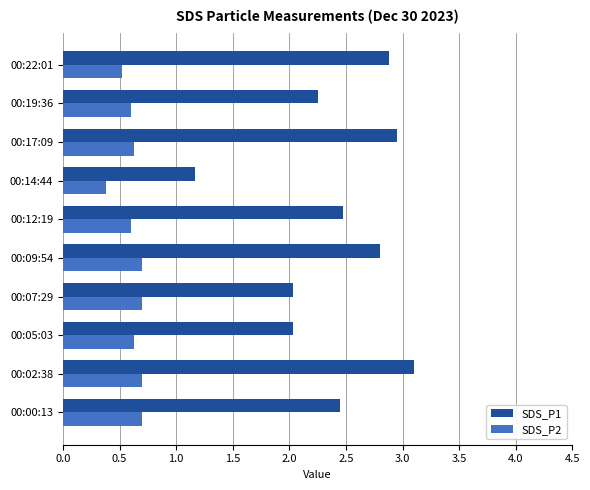

What is the sum of the SDS_P1 values at 00:09:54 and 00:07:29?

4.8